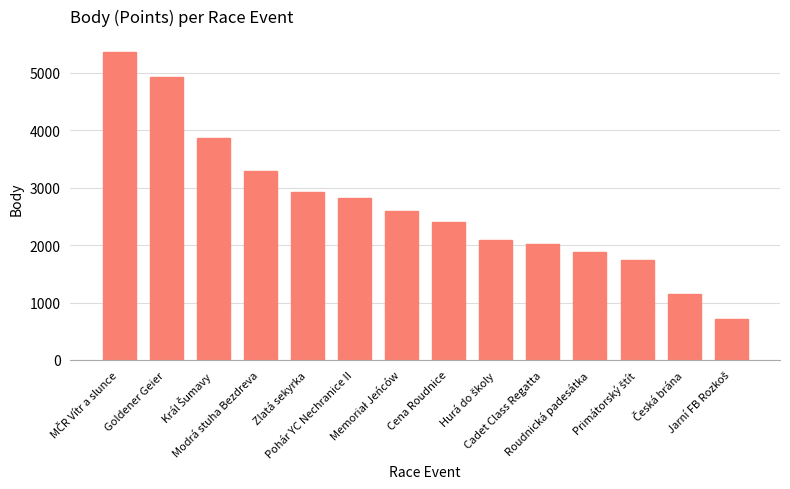

What is the smallest value displayed?

707